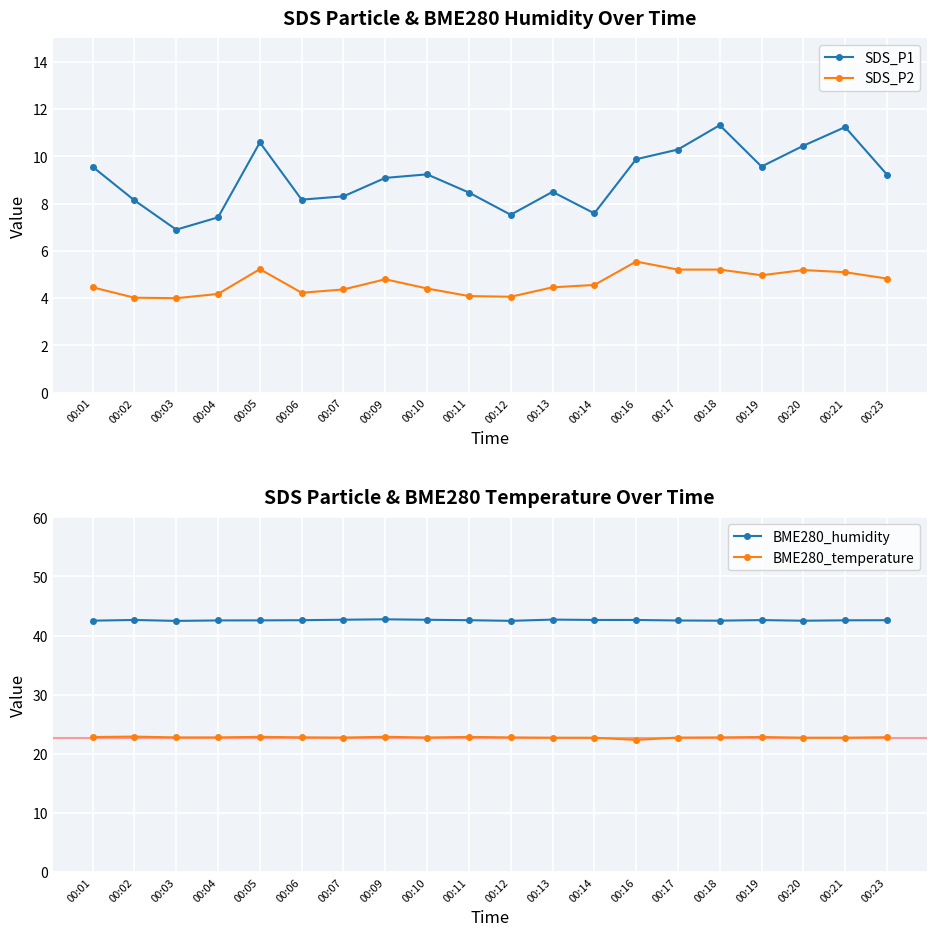

At which category does BME280_humidity reach its first local valley?

00:03